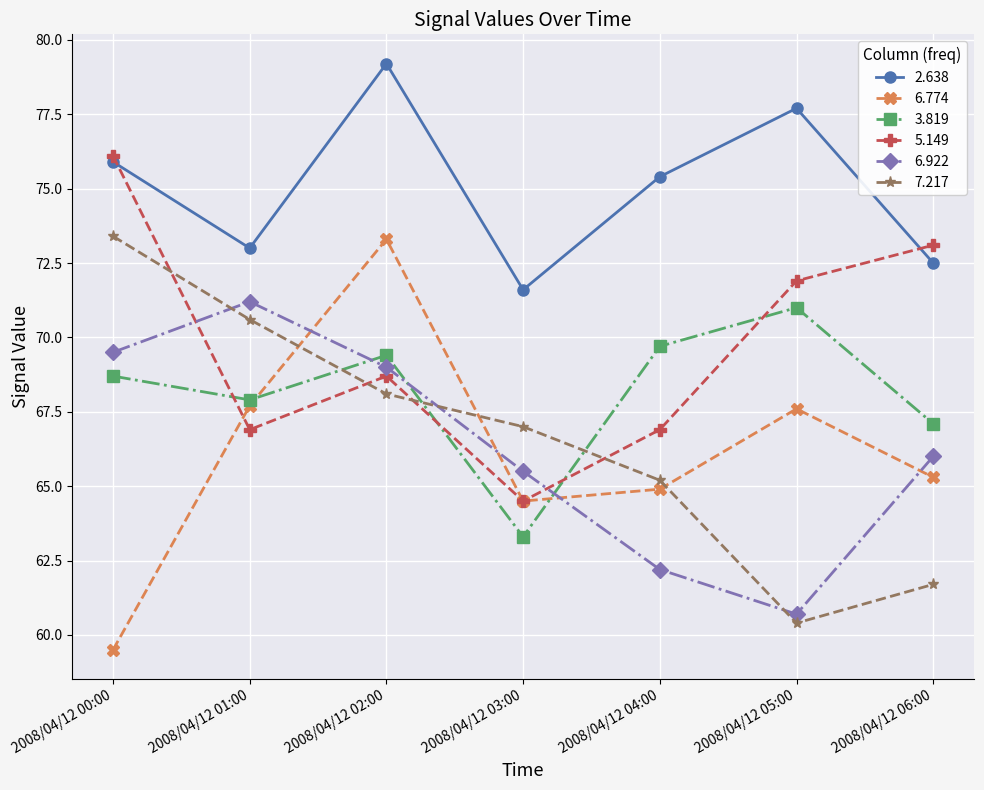

After their last crossing, which series has the higher values: 6.774 or 6.922?

6.922